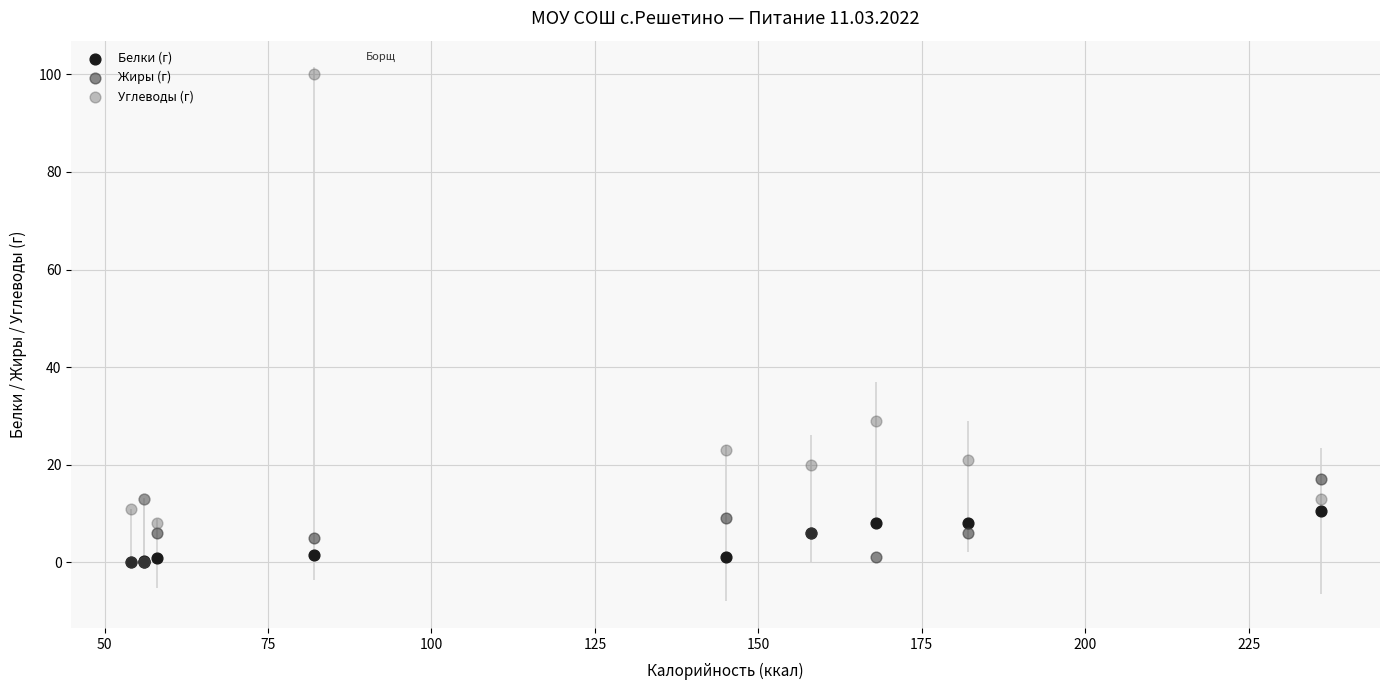

What are all the series names shown in the legend?

Белки (г), Жиры (г), Углеводы (г)